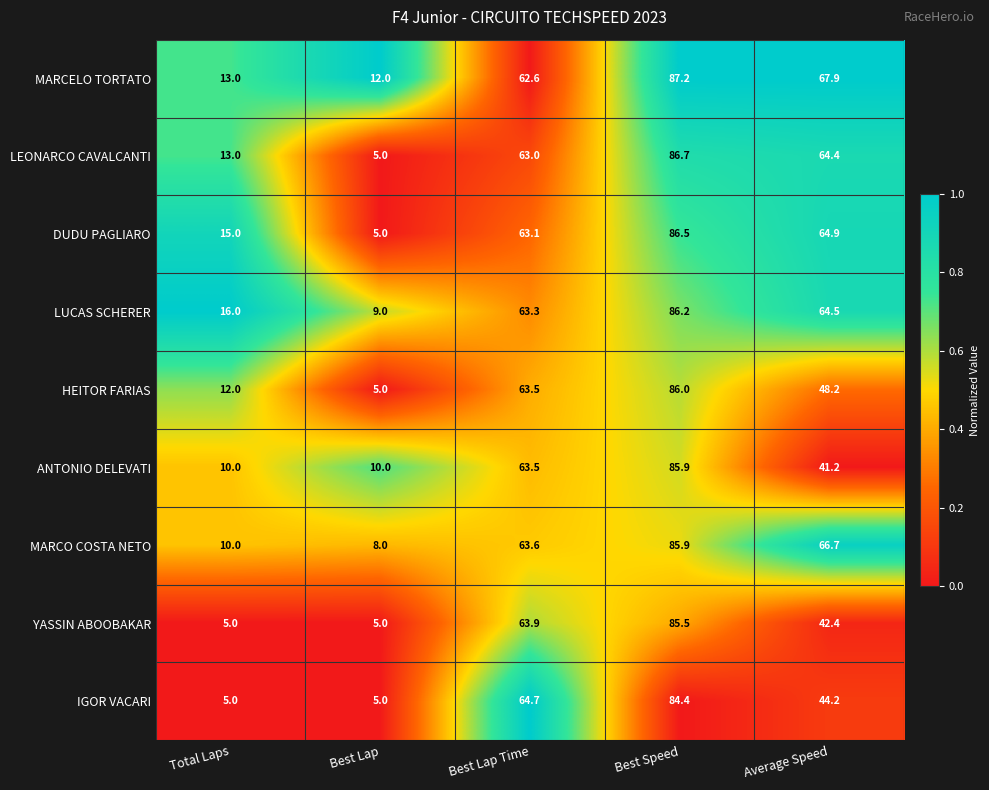

What is the average value of the MARCO COSTA NETO series?

46.8